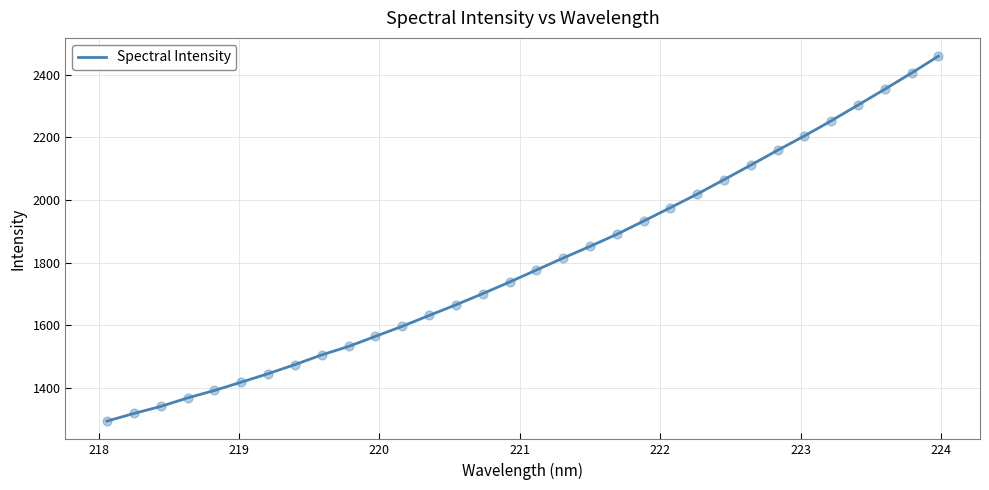

What is the smallest value displayed?

1294.8